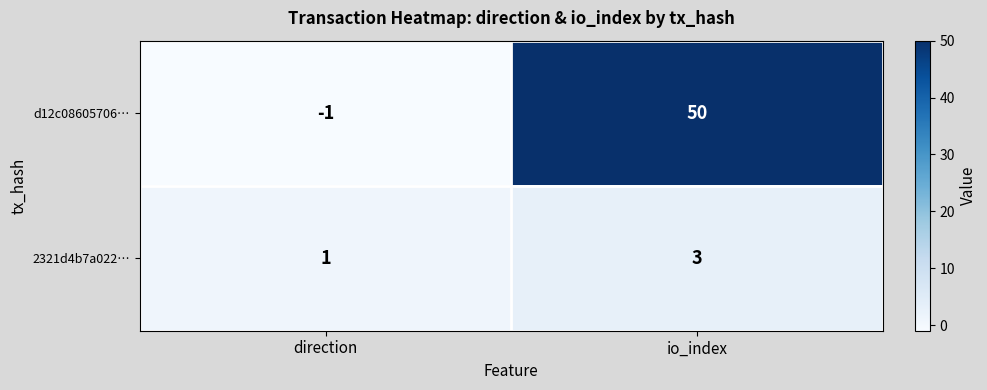

What is the spread (max minus min) of values at io_index?

47